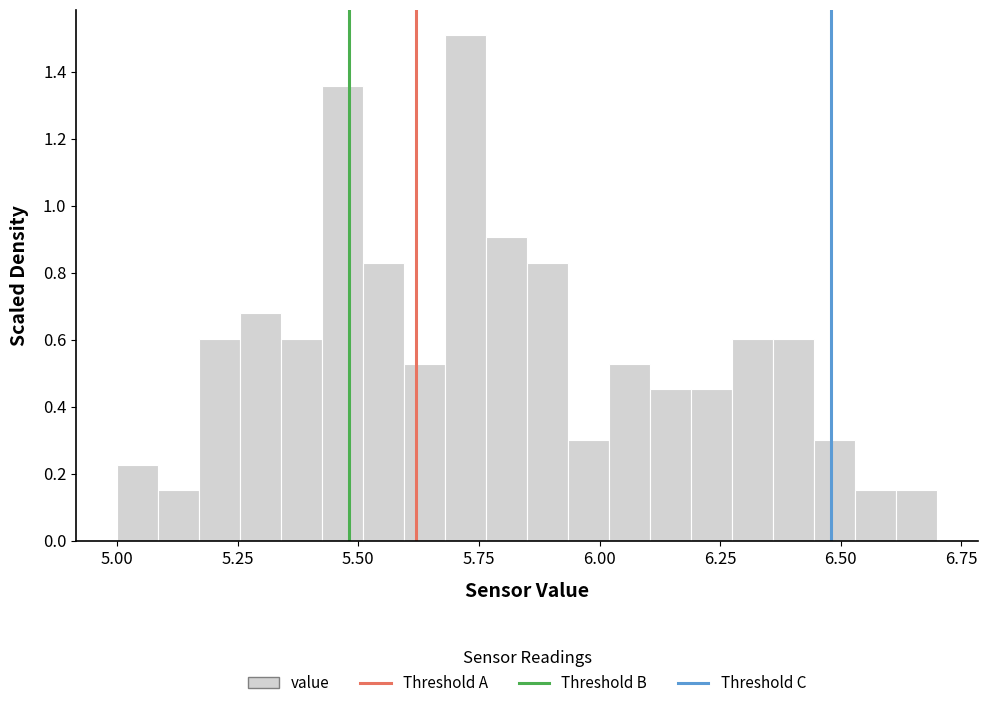

Around what value on the x-axis is the tallest bar? Give the approximate position of its centre, as read against the axis.

5.70